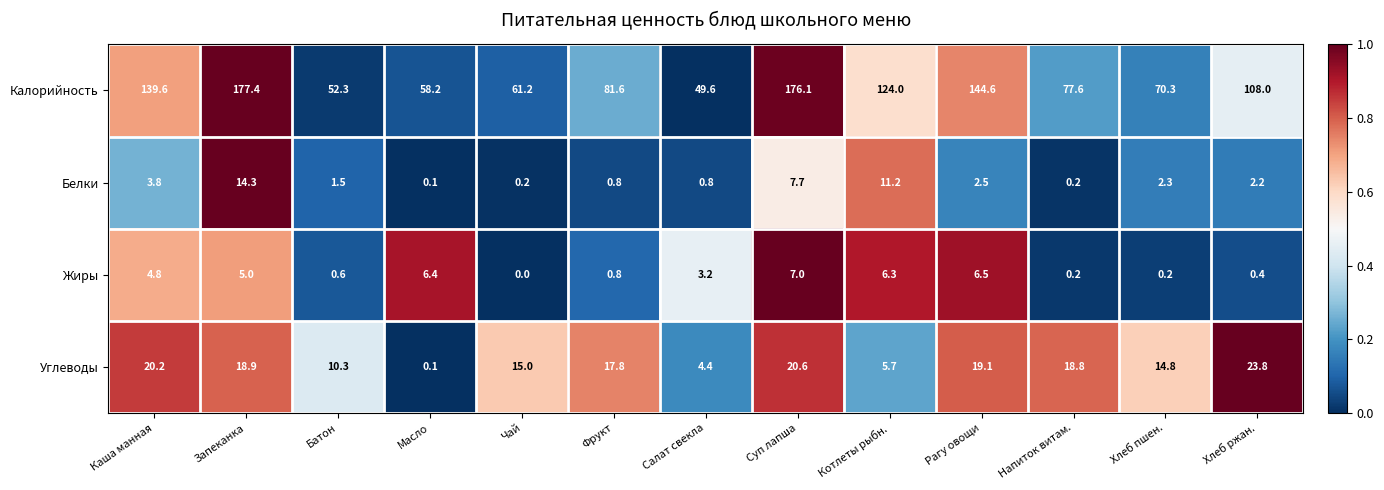

The Жиры series shows 0.4 at Хлеб ржан.. True or false?

True